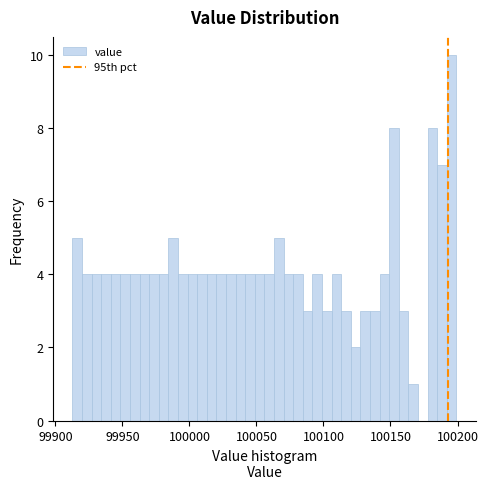

Read against the x-axis, roughly where is the centre of the tallest bar?

100195